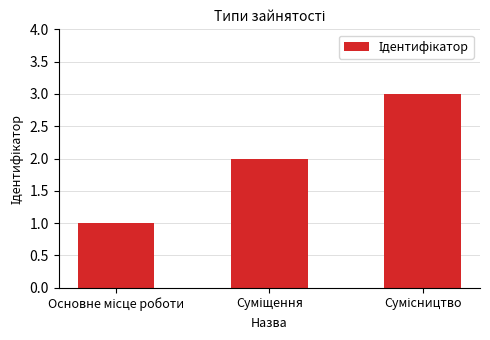

What is the sum of all values?

6